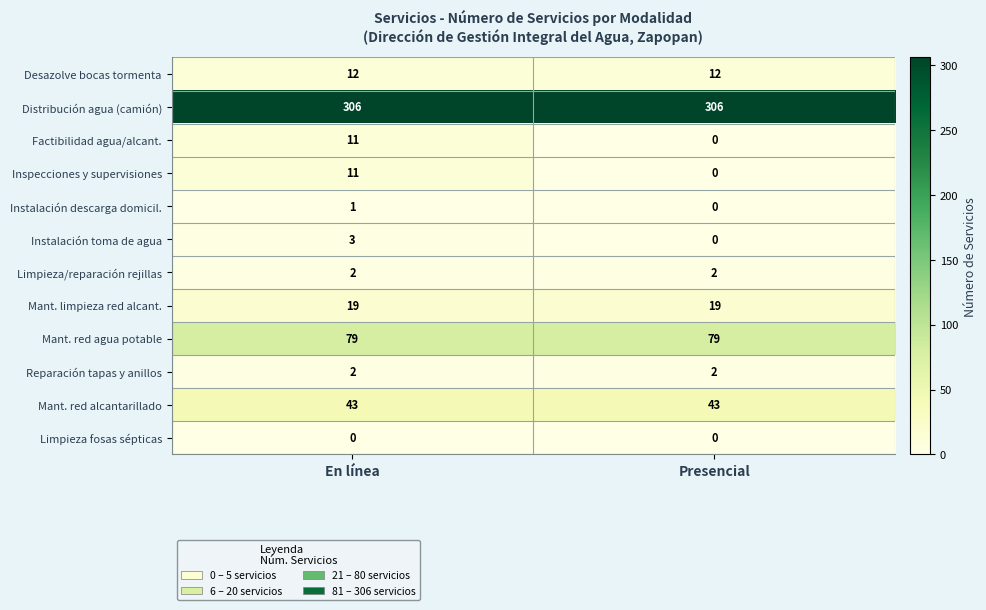

Count the number of data series in this chart.

12